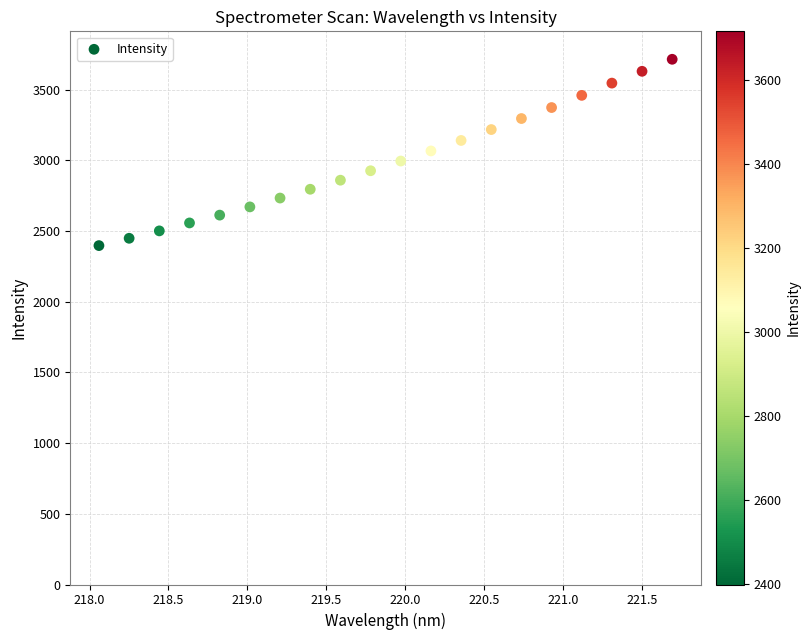

What is the range of Y values (max minus min)?

1318.2